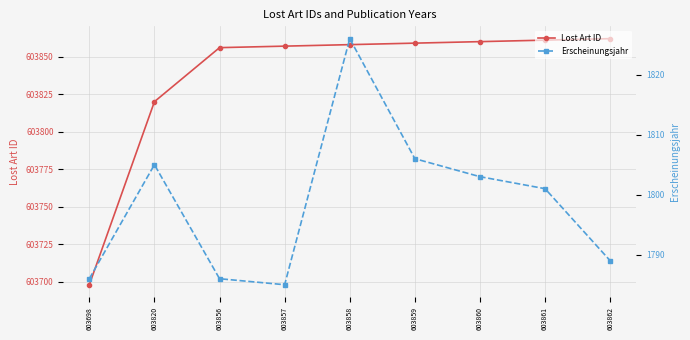

Is it true that Lost Art ID equals 264312 at 603858?

False